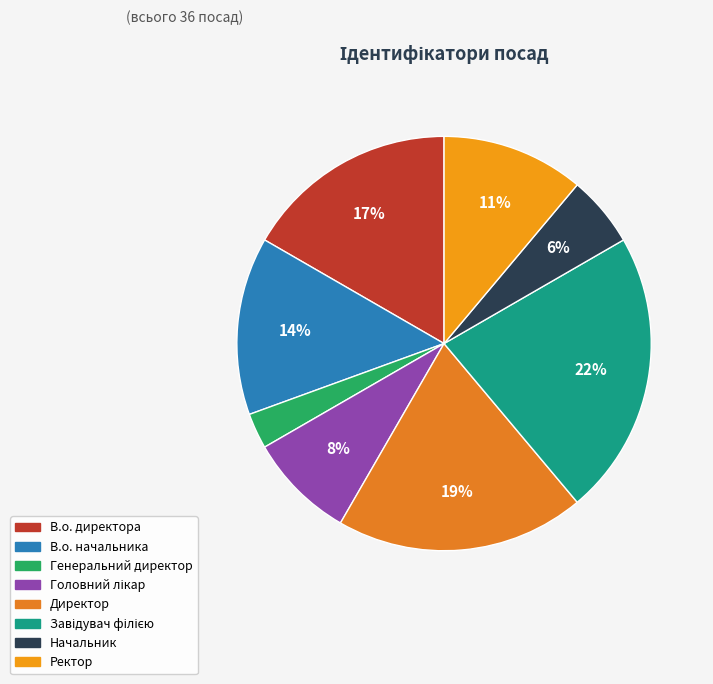

Which has a higher value, Завідувач філією or Генеральний директор?

Завідувач філією